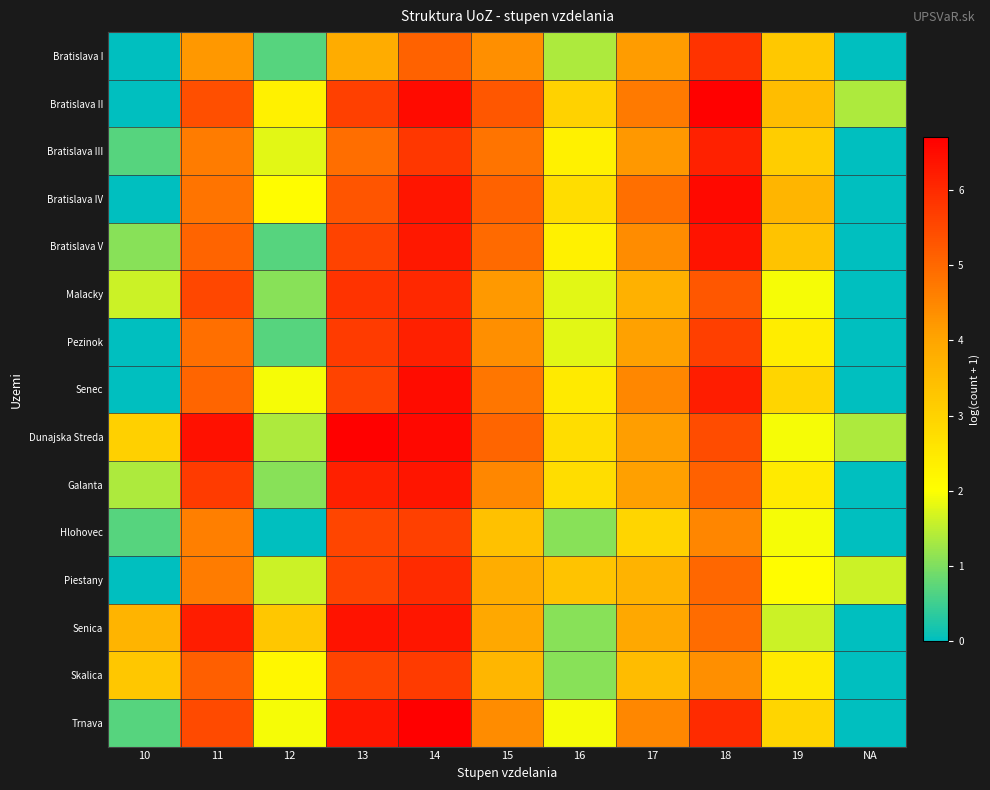

At which category does the chart reach its minimum across all series?

10